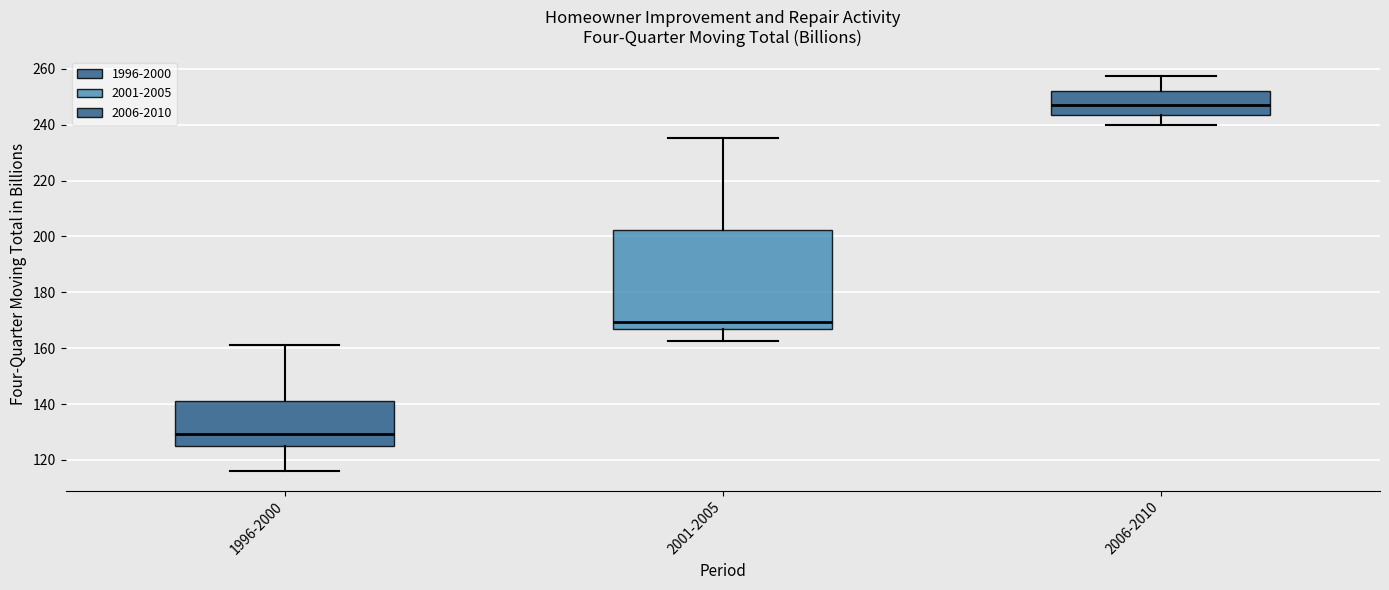

Where is the upper edge of the box for 1996-2000 on the y-axis? The values are not printed on the chart, so give them approximately, as read against the axis.

142